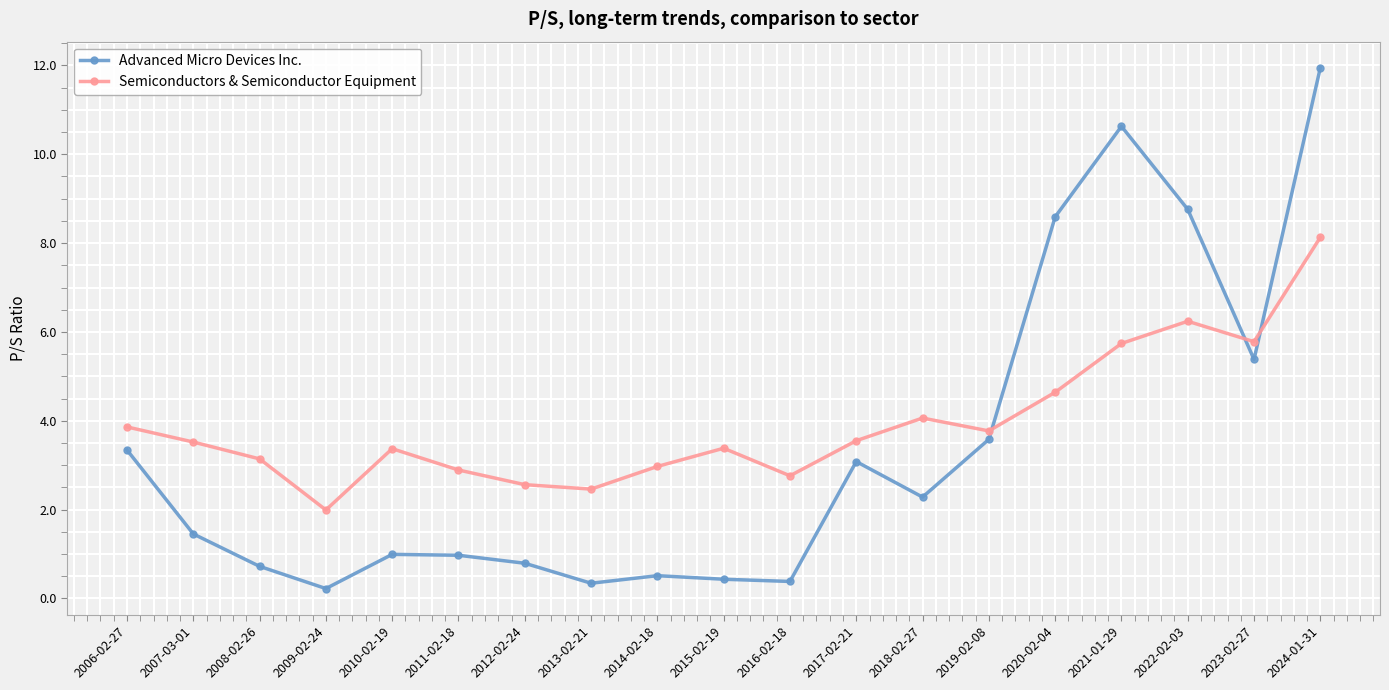

Read the Semiconductors & Semiconductor Equipment value at 2007-03-01.

3.5